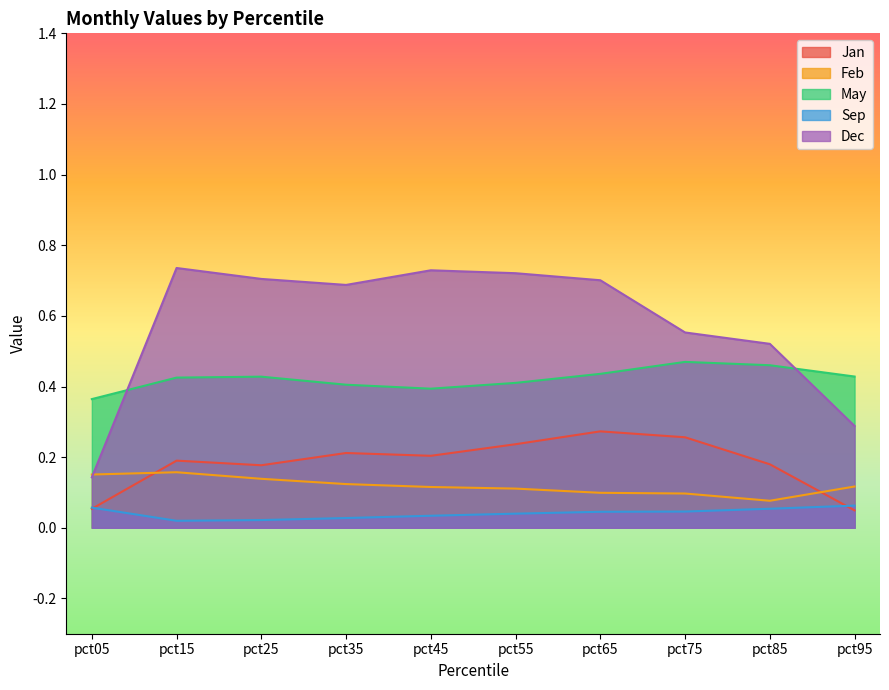

What is the difference between the Feb values at pct05 and pct85?

0.1